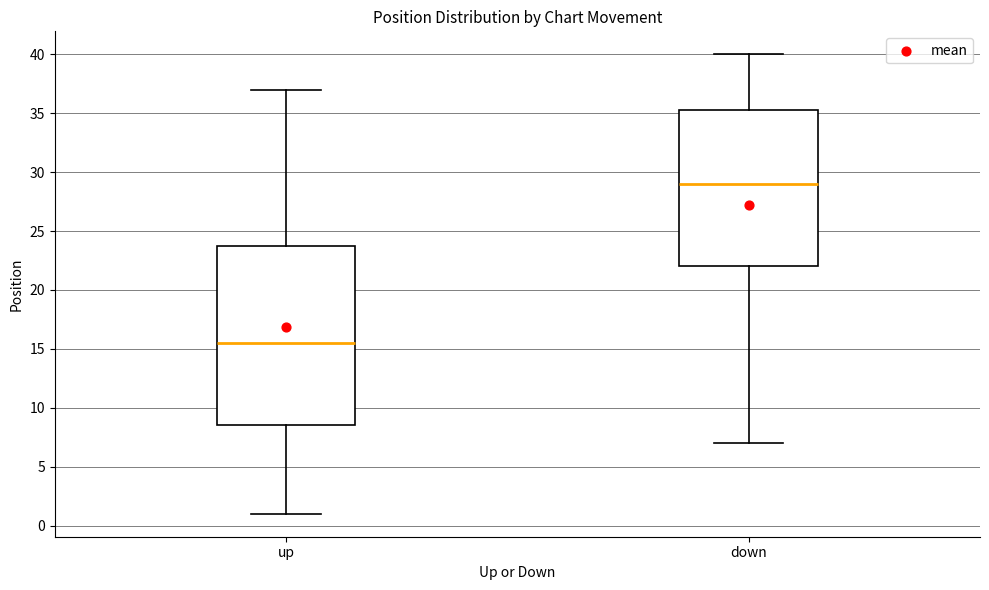

Reading left to right, read every box against the y-axis: the position of its median line, the range the box covers, and the ends of its whiskers. The values are not printed on the chart, so give them approximately, as read against the axis.

up: median 15.5, box 8.5 to 24.0, whiskers 1.0 to 37.0
down: median 29.0, box 22.0 to 35.5, whiskers 7.0 to 40.0